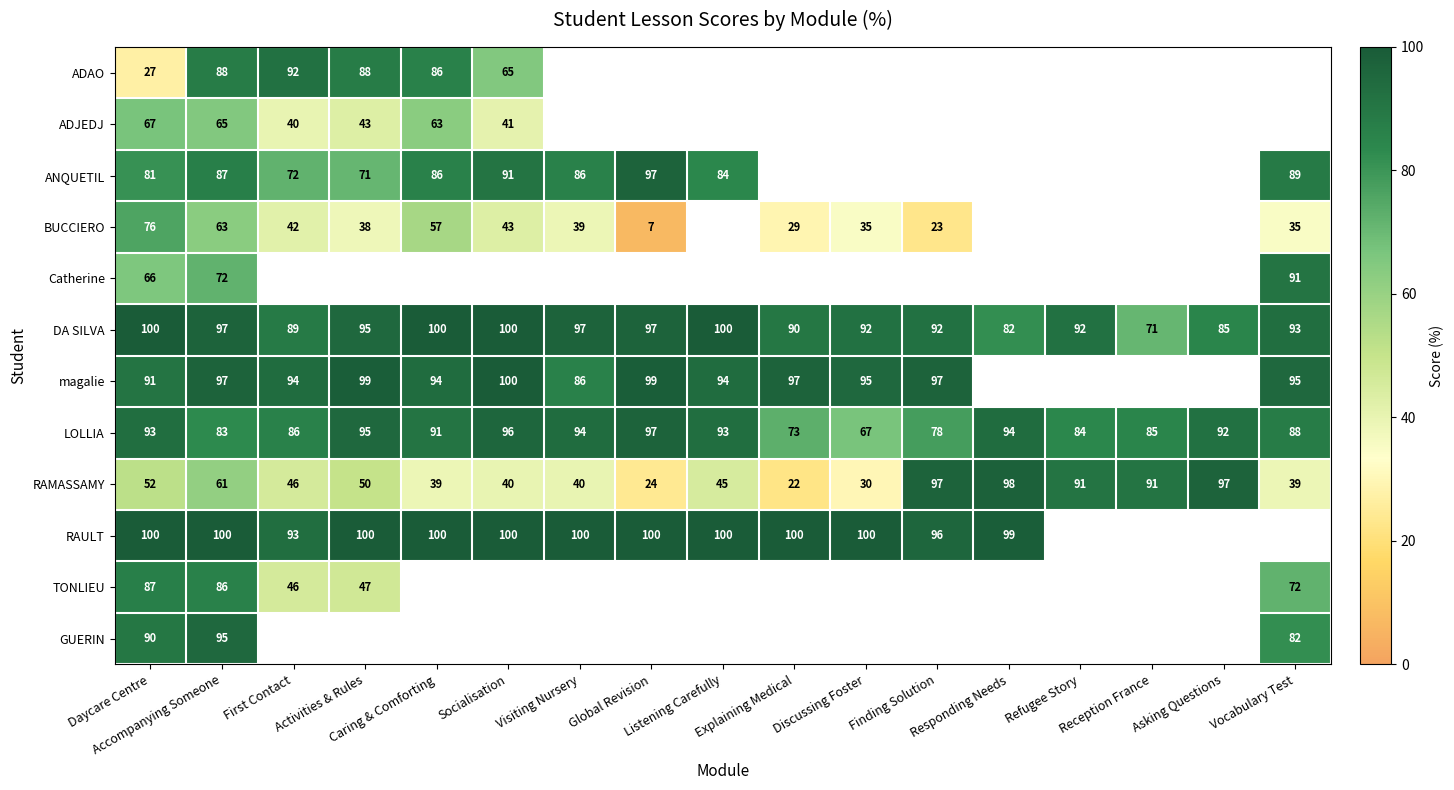

What is the minimum value for RAMASSAMY?

22